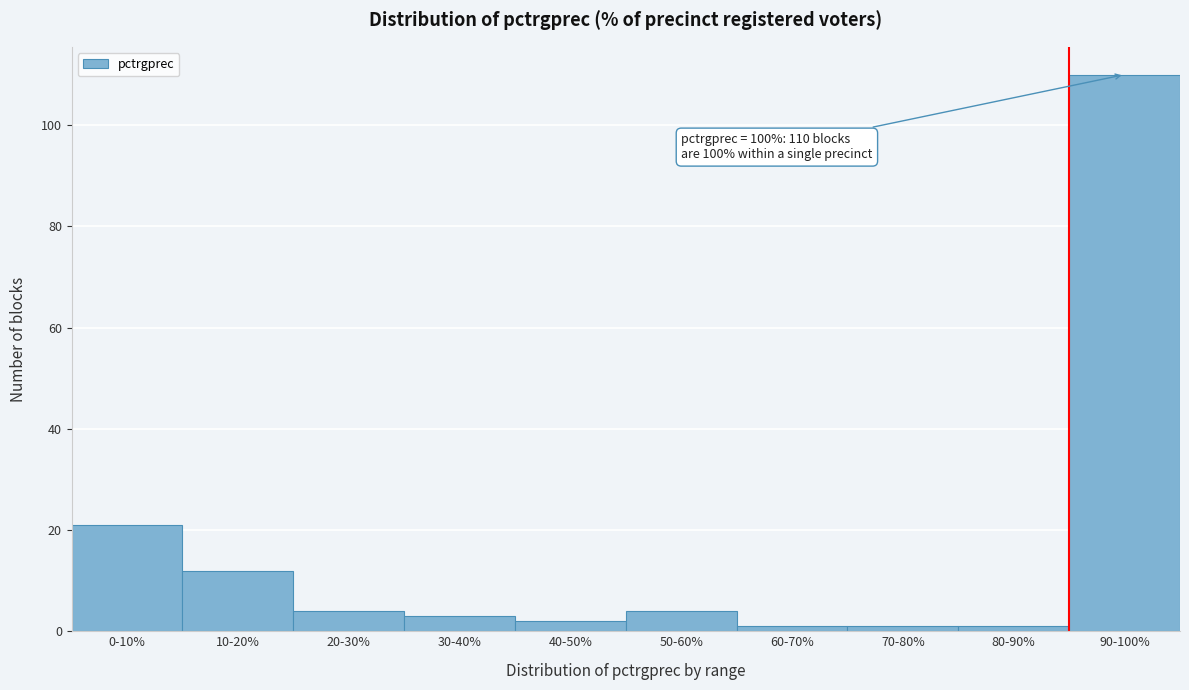

Reading right to left, what are all the values shown in this chart?

110	1	1	1	4	2	3	4	12	21